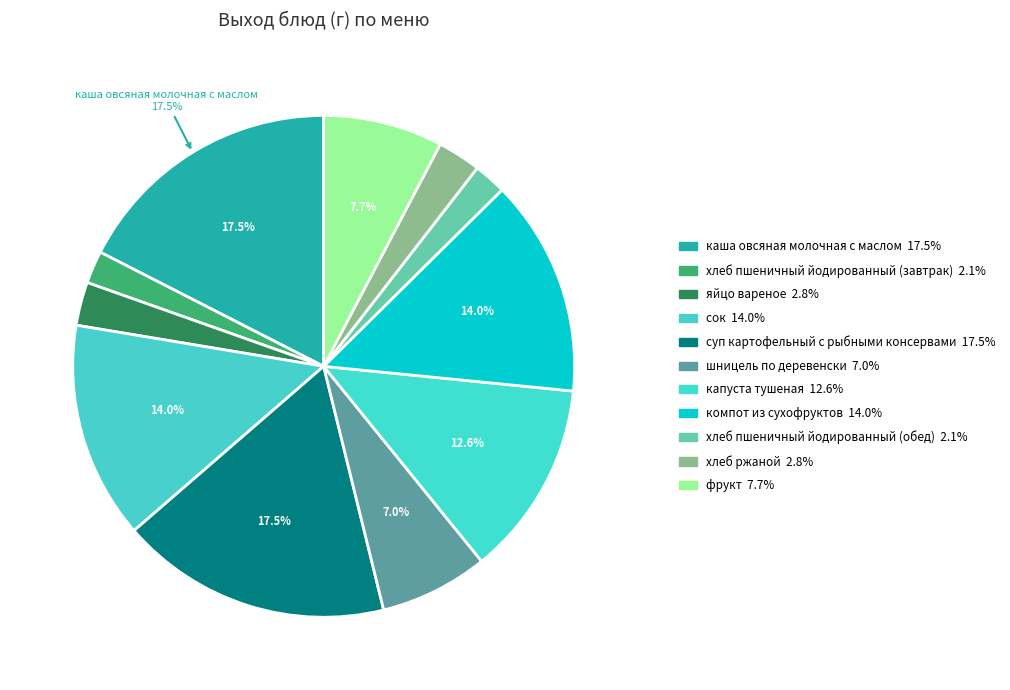

Does any single category account for the majority?

No